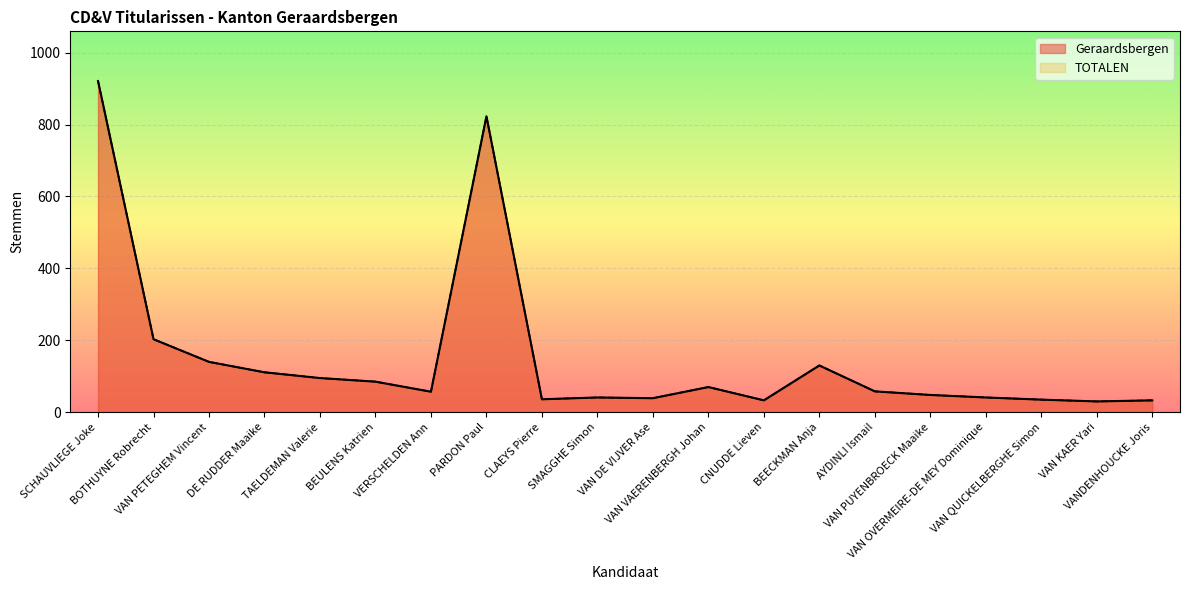

Rank the series at VAN DE VIJVER Ase from lowest to highest value.

Geraardsbergen, TOTALEN